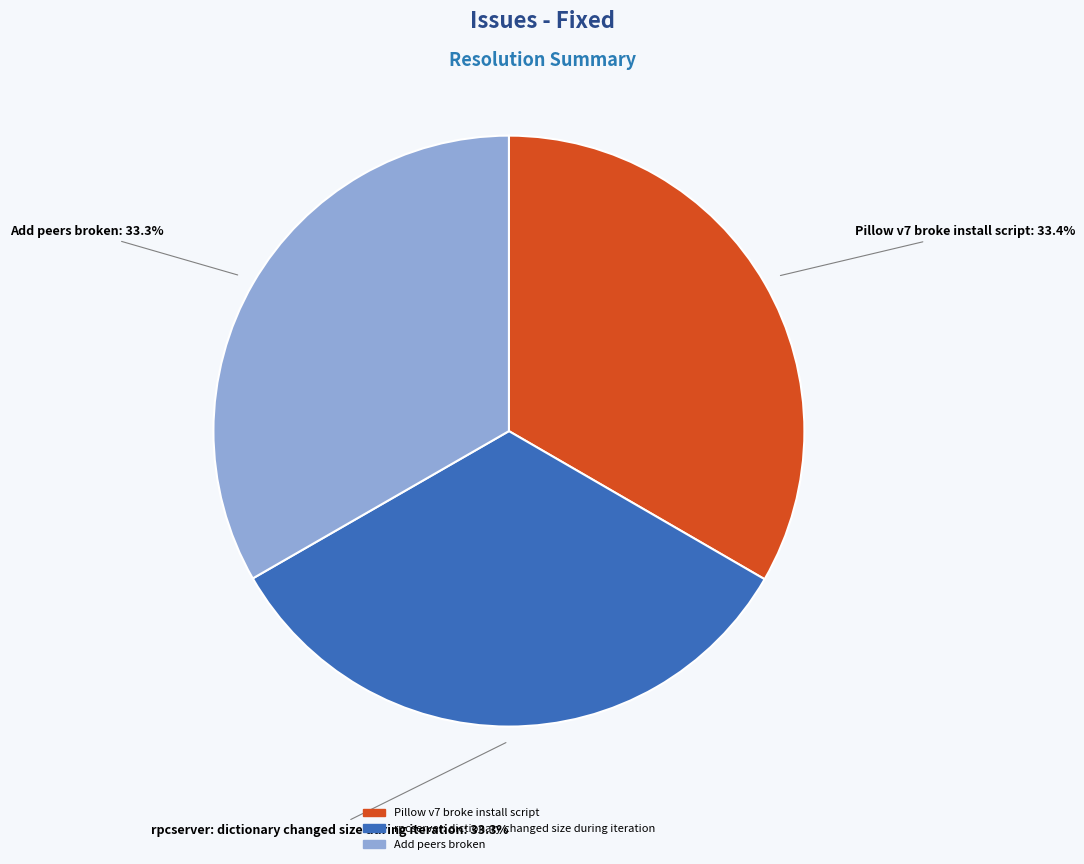

Is rpcserver: dictionary changed size during iteration the majority of the pie?

No